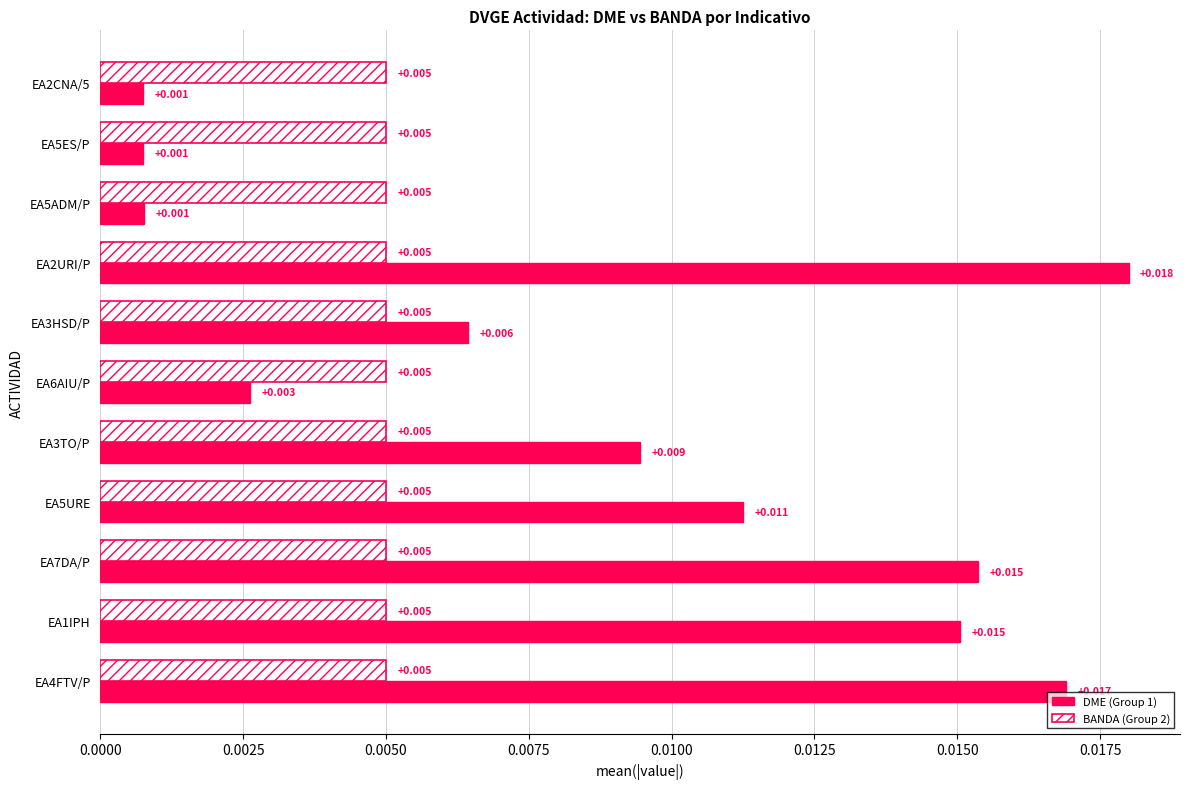

Is the value of BANDA (Group 2) at EA4FTV/P greater than the value of DME (Group 1) at EA2URI/P?

No